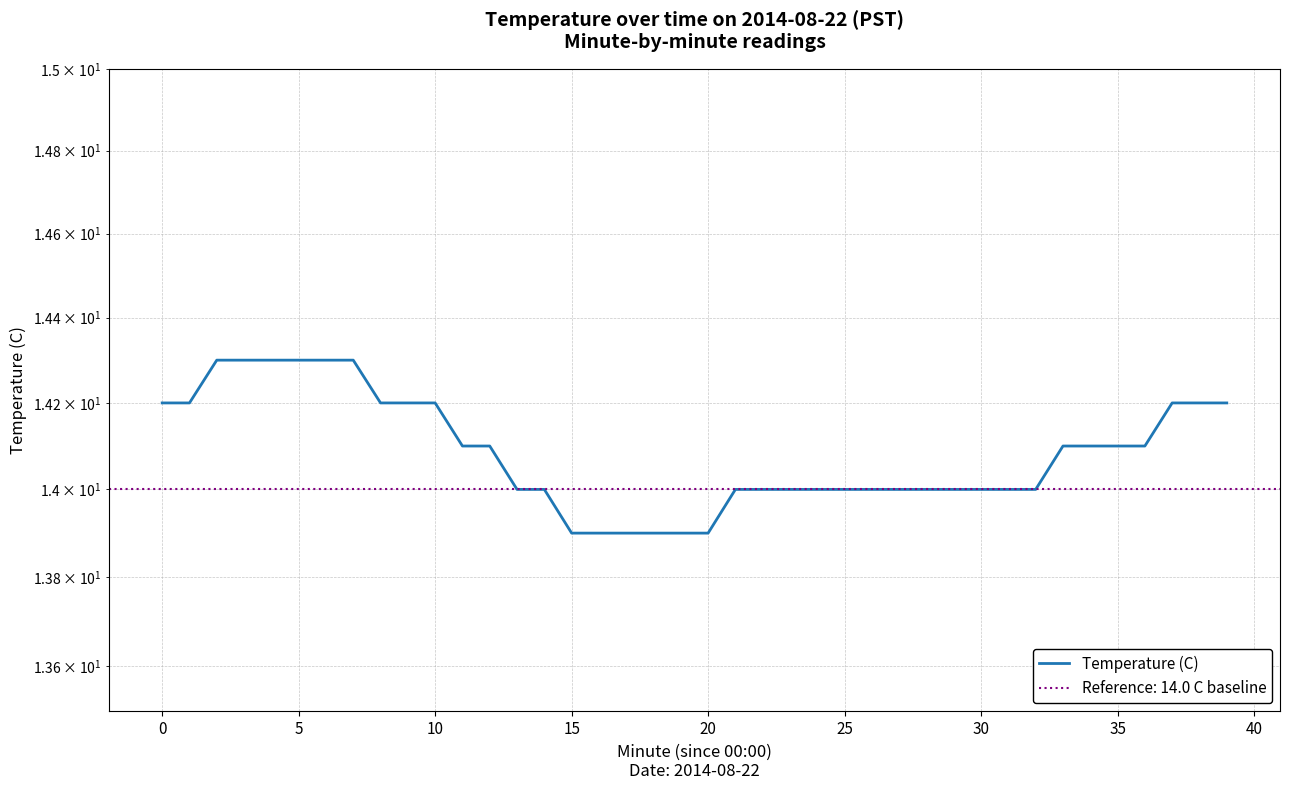

Is it true that the value at 40 is 6.8?

False